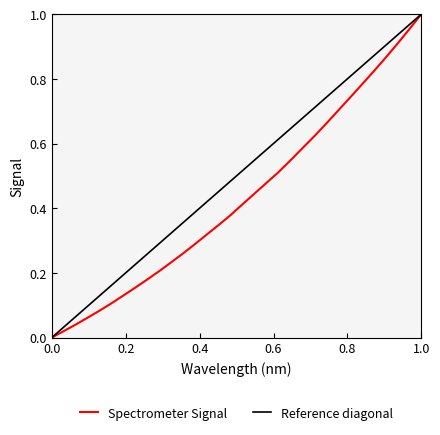

Is it true that Spectrometer Signal equals 0.7 at 1.0?

False